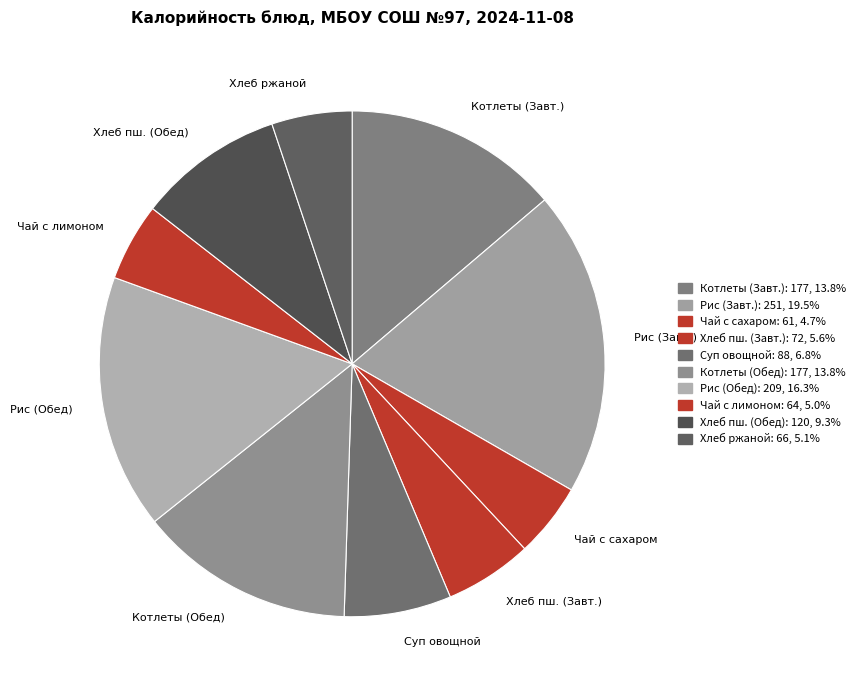

Which category has the biggest portion of the pie?

Рис (Завт.)